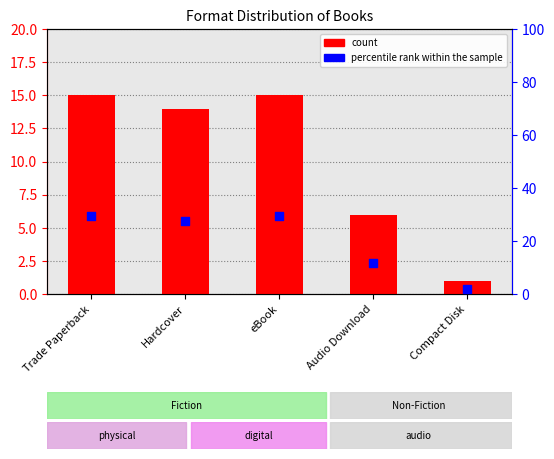

What is the total value across all series at Trade Paperback?

44.4